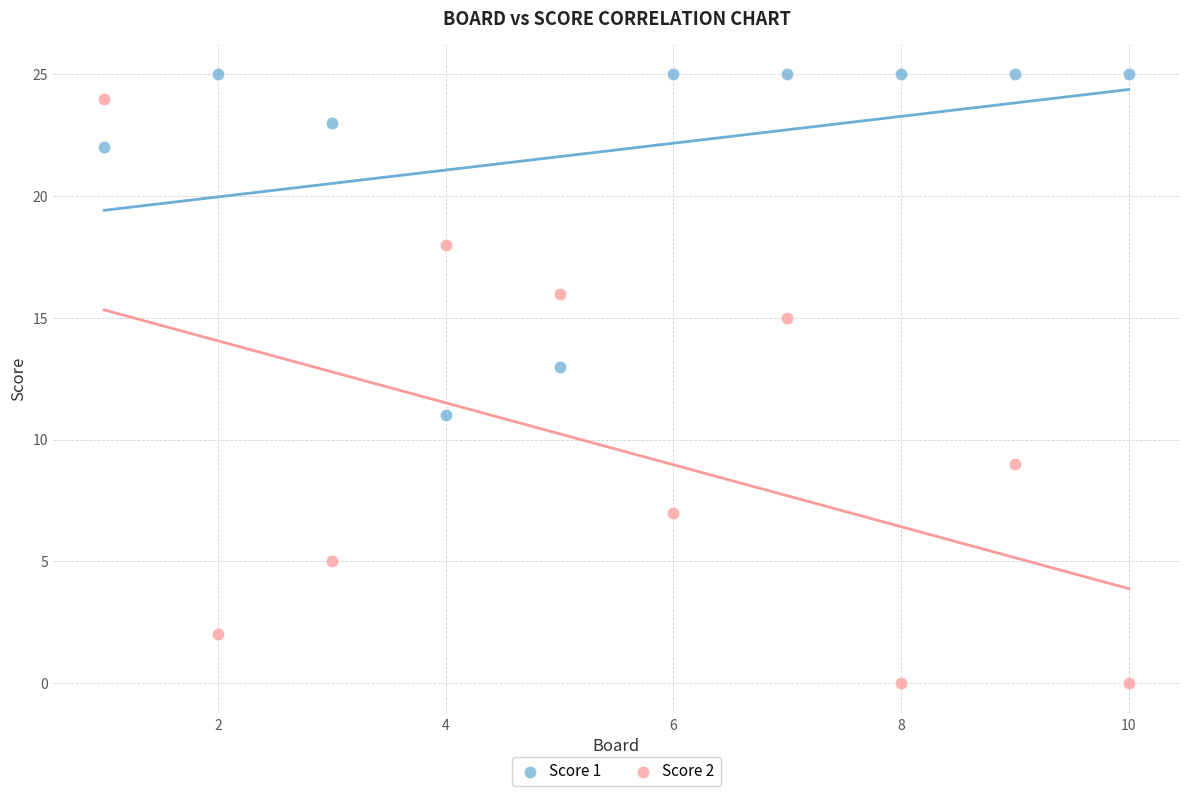

Across all data points, what is the range of X values (max minus min)?

9